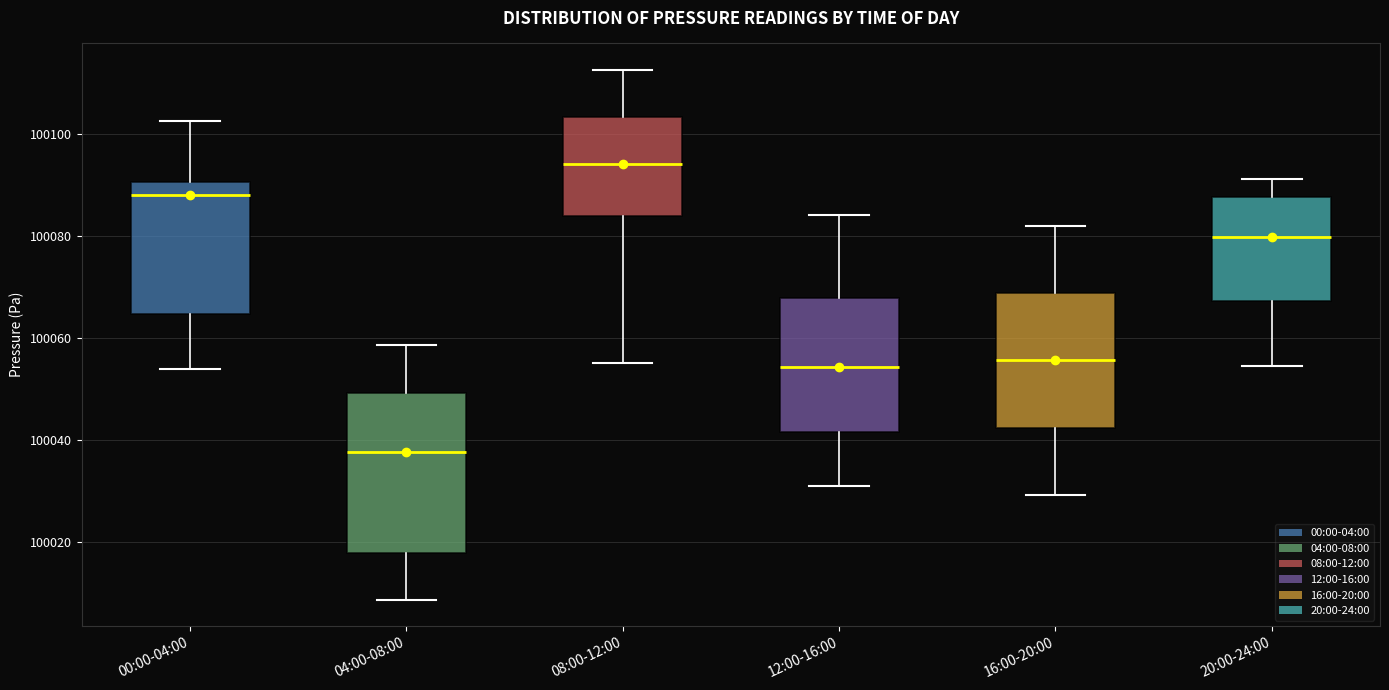

Reading left to right, read every box against the y-axis: the position of its median line, the range the box covers, and the ends of its whiskers. The values are not printed on the chart, so give them approximately, as read against the axis.

00:00-04:00: median 100088, box 100064 to 100090, whiskers 100054 to 100102
04:00-08:00: median 100038, box 100018 to 100050, whiskers 100008 to 100058
08:00-12:00: median 100094, box 100084 to 100104, whiskers 100056 to 100112
12:00-16:00: median 100054, box 100042 to 100068, whiskers 100032 to 100084
16:00-20:00: median 100056, box 100042 to 100068, whiskers 100030 to 100082
20:00-24:00: median 100080, box 100068 to 100088, whiskers 100054 to 100092